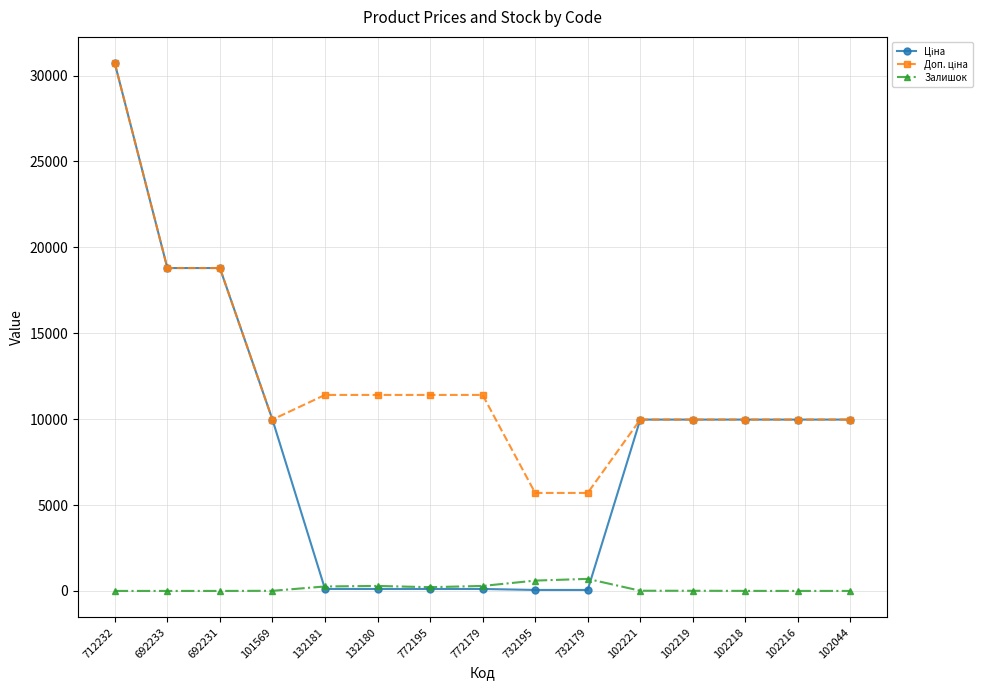

What is the maximum value shown in the chart?

30717.1